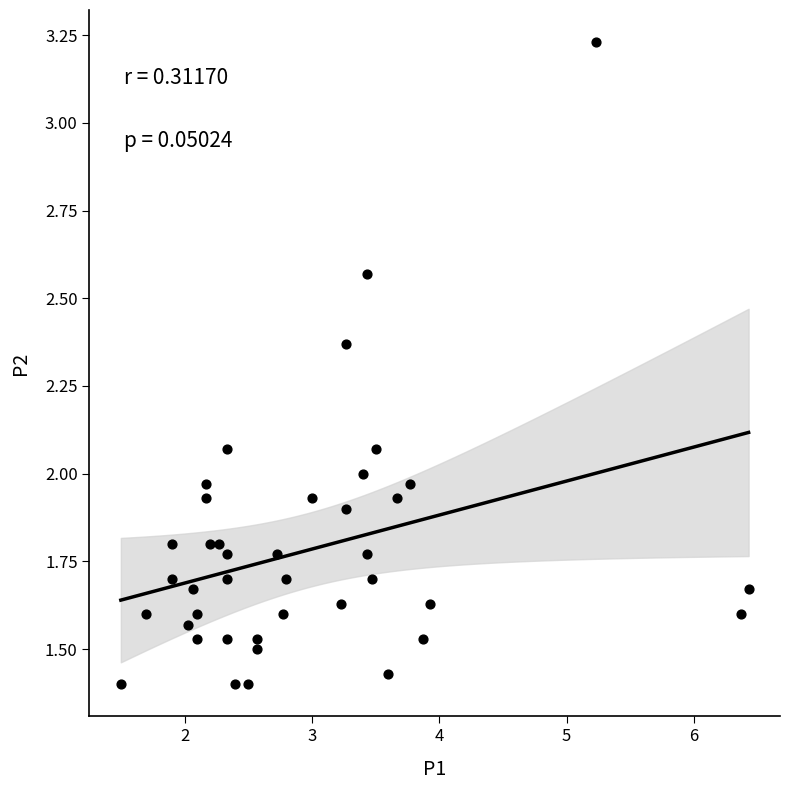

What is the range of X values (max minus min)?

4.9